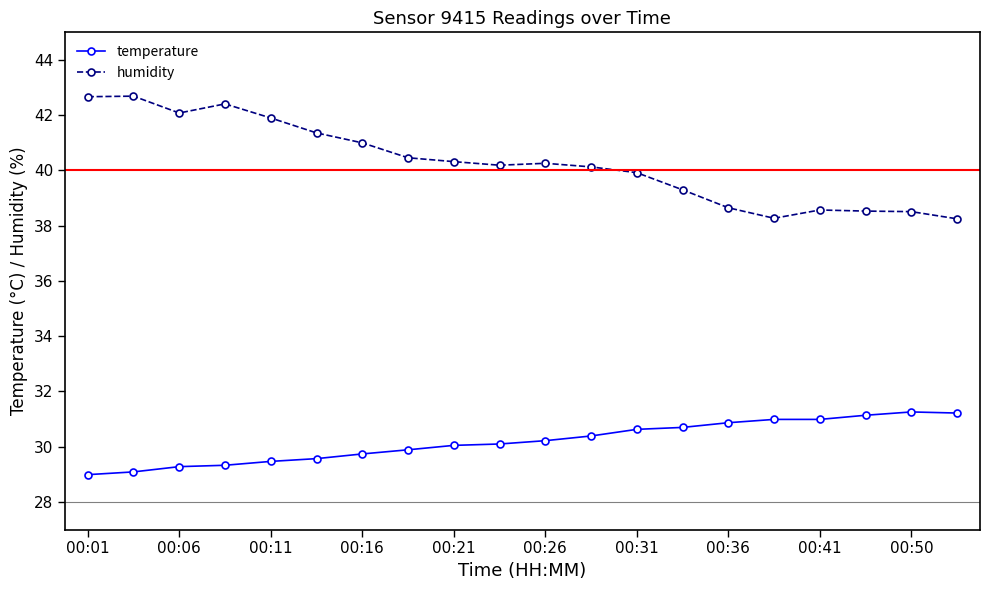

Which series has the largest total across all categories?

humidity